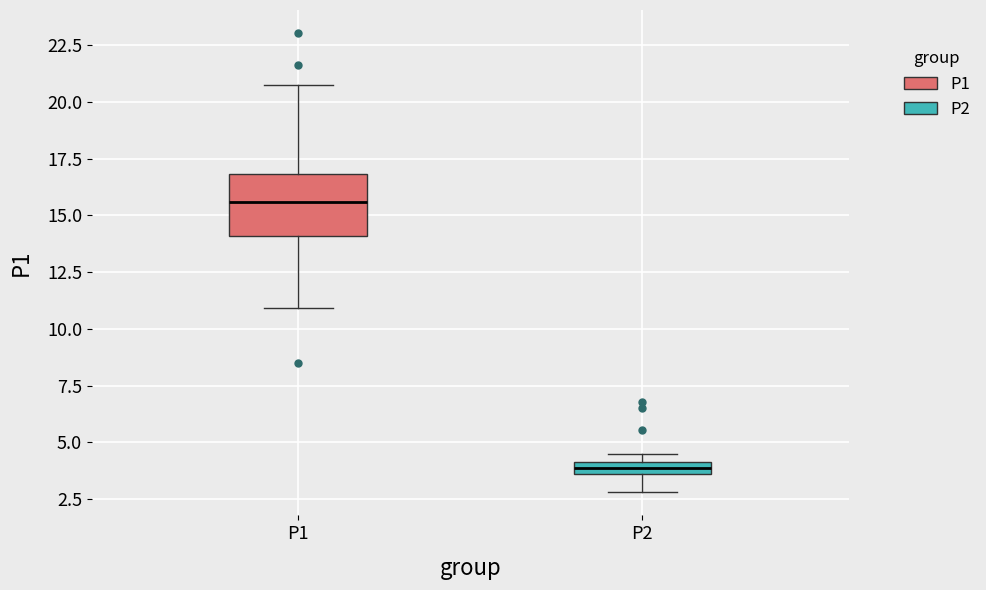

Where is the upper edge of the box for P1 on the y-axis? The values are not printed on the chart, so give them approximately, as read against the axis.

17.0